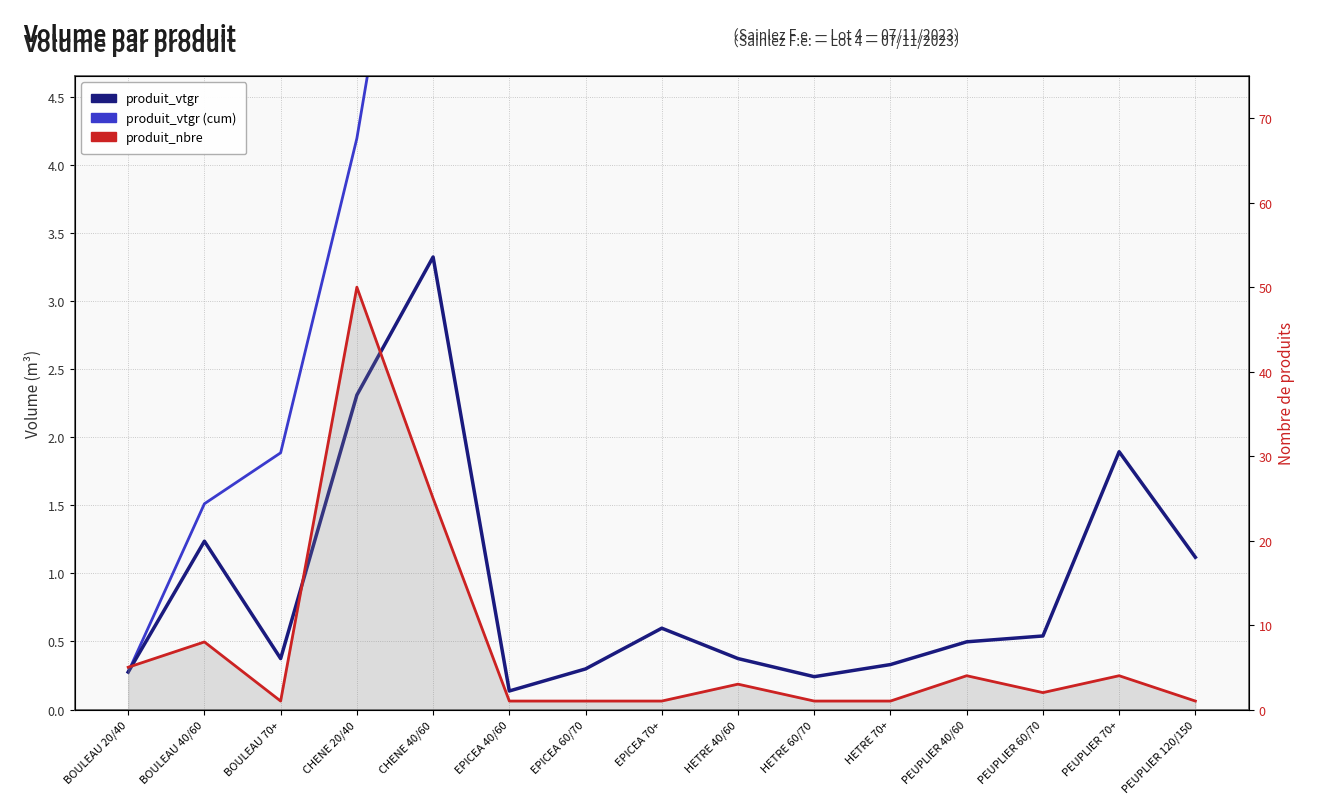

At which category is the sum across all series the highest?

CHENE 20/40